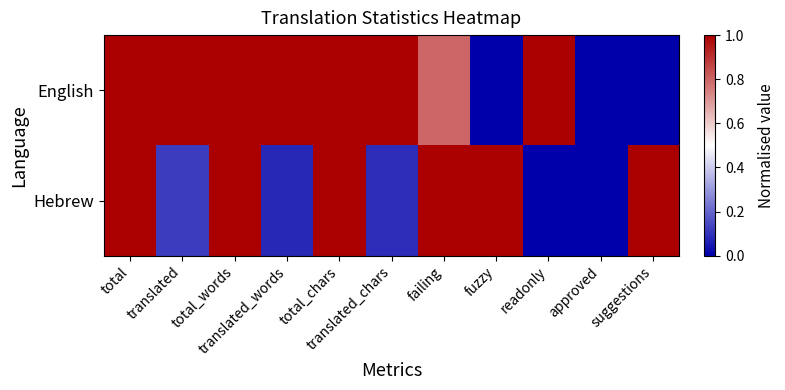

At translated, list the series in order from smallest to largest.

Hebrew, English